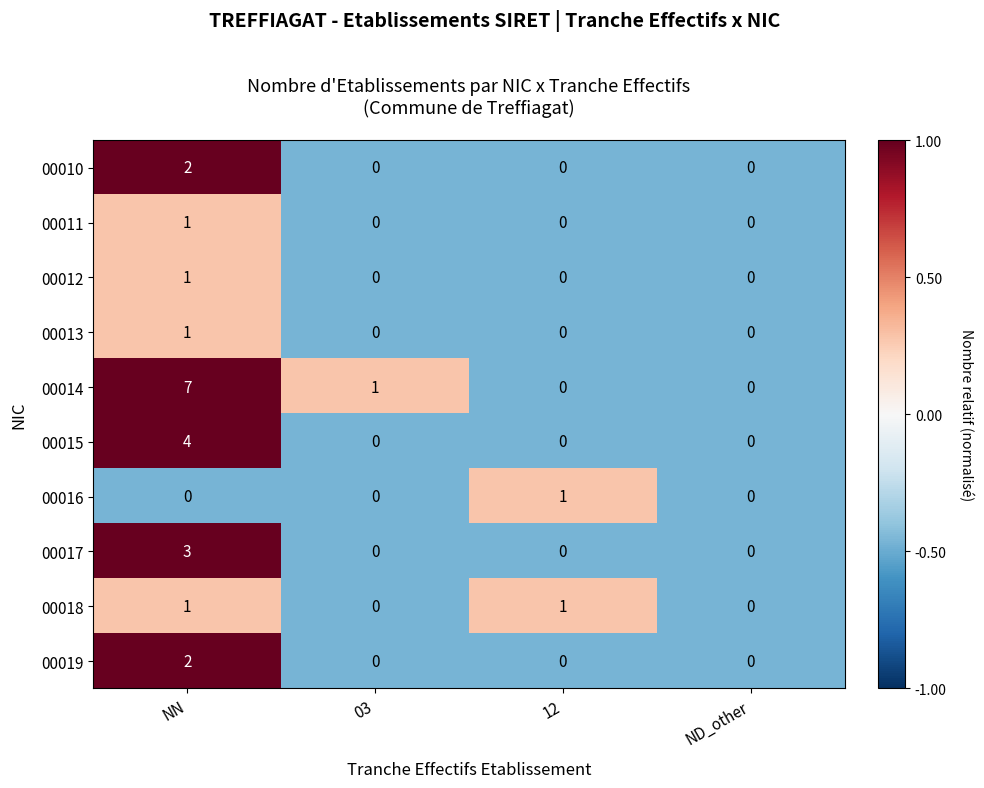

Is it true that 00010 equals 0 at 03?

True